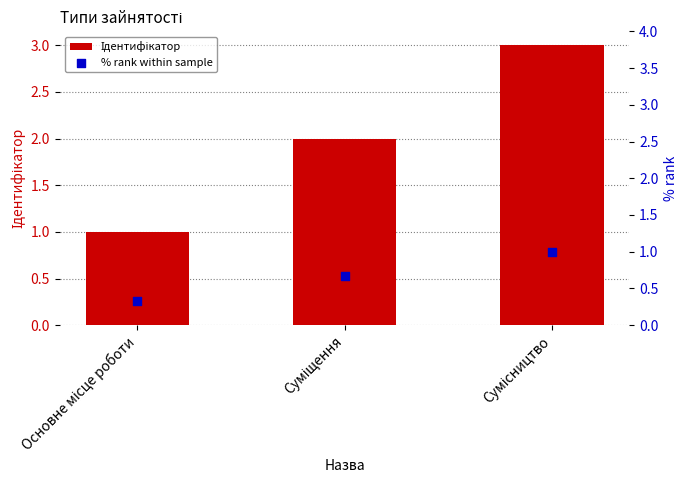

Which series contains the highest Y value?

Ідентифікатор